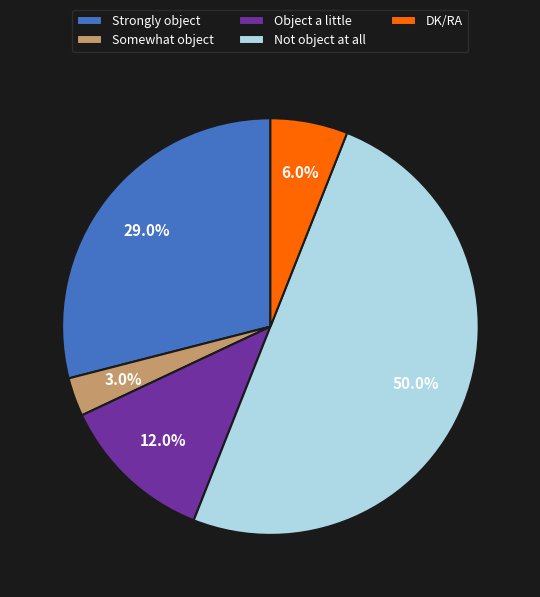

Approximately how many times larger is the value at Not object at all compared to Strongly object?

1.7